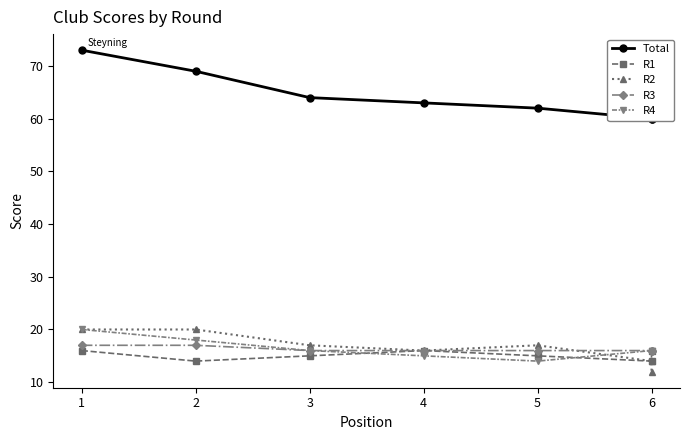

What is the difference between the highest and lowest values at 5?

48